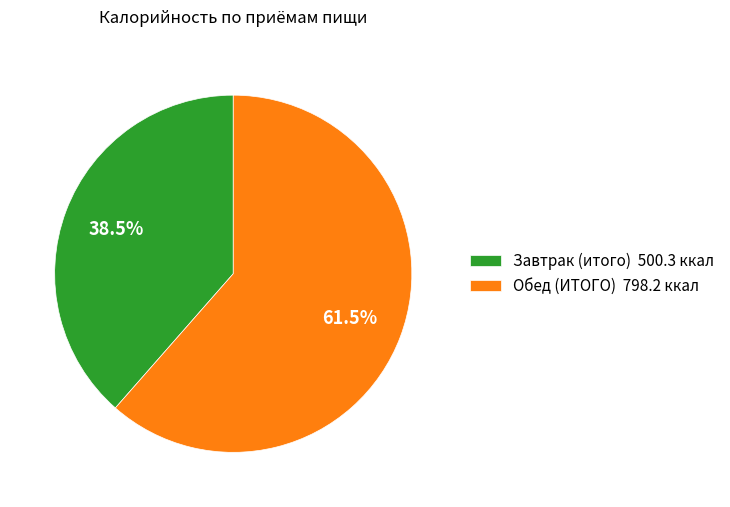

What percentage do Завтрак (итого) 500.3 ккал and Обед (ИТОГО) 798.2 ккал together represent?

100.0%